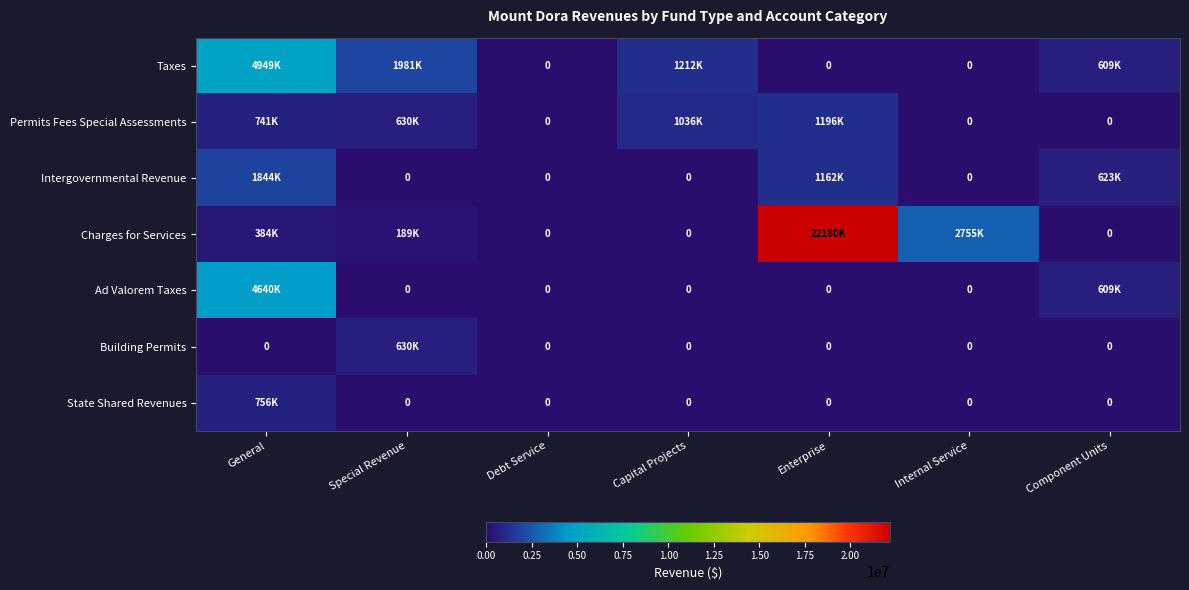

At which category does the chart reach its minimum across all series?

Debt Service